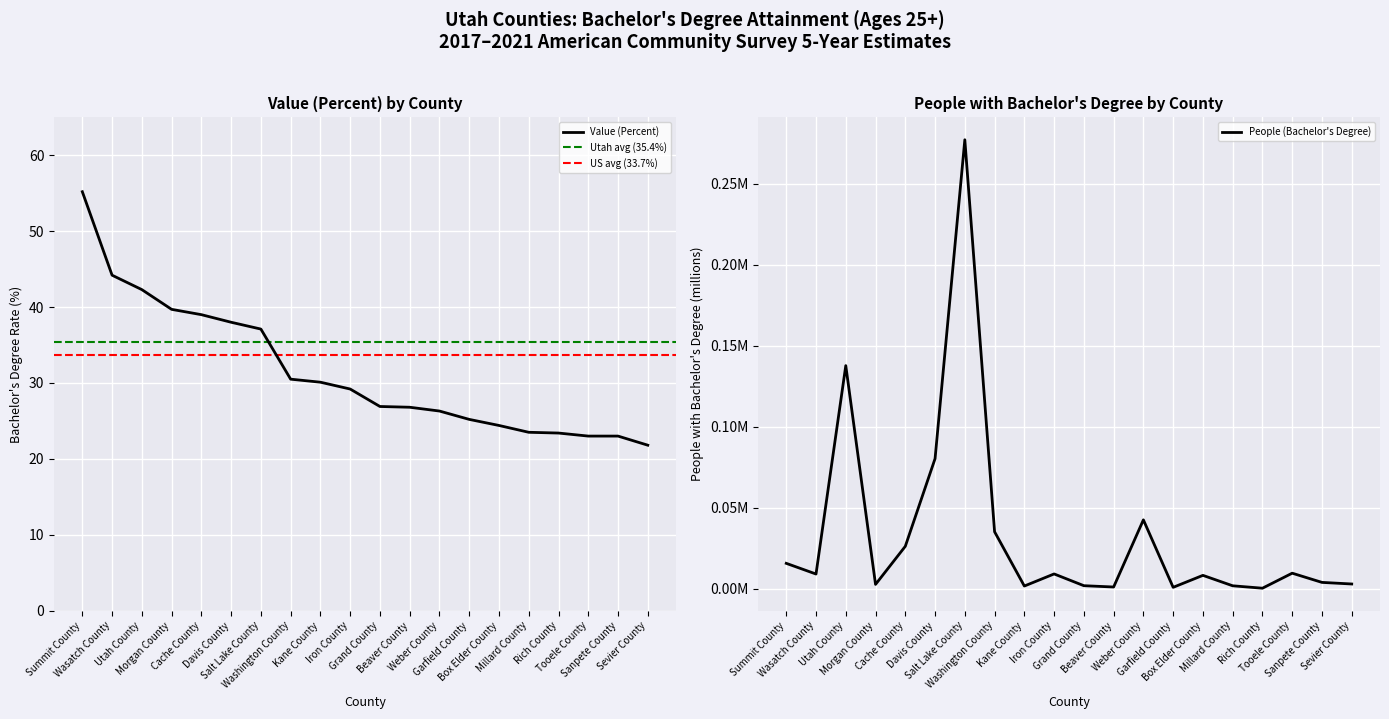

List the series in order of their overall mean, highest first.

Value (Percent), People (Education: At Least Bachelors Degree)